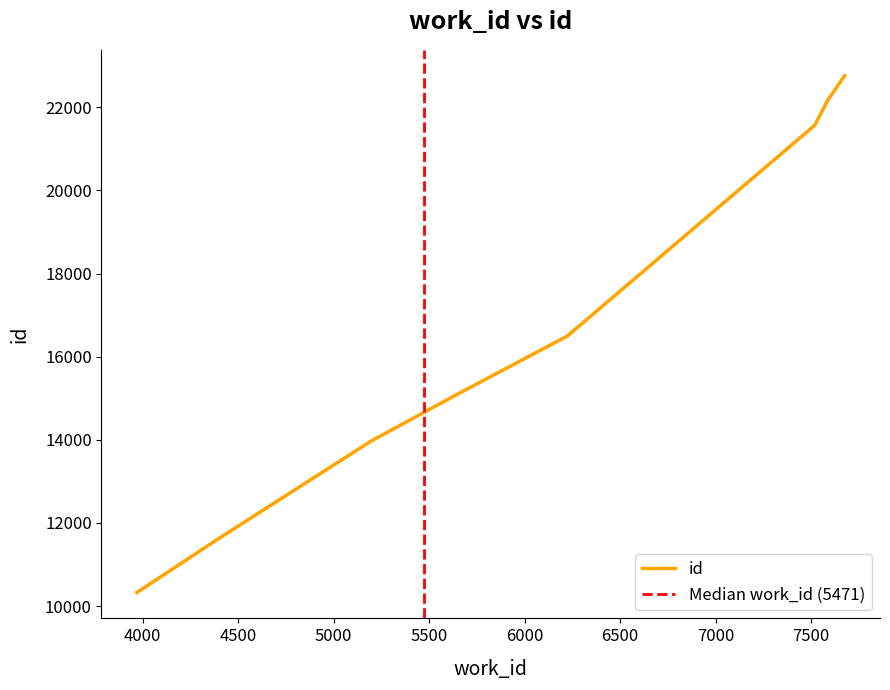

Does the chart display data point markers on the line(s)?

No